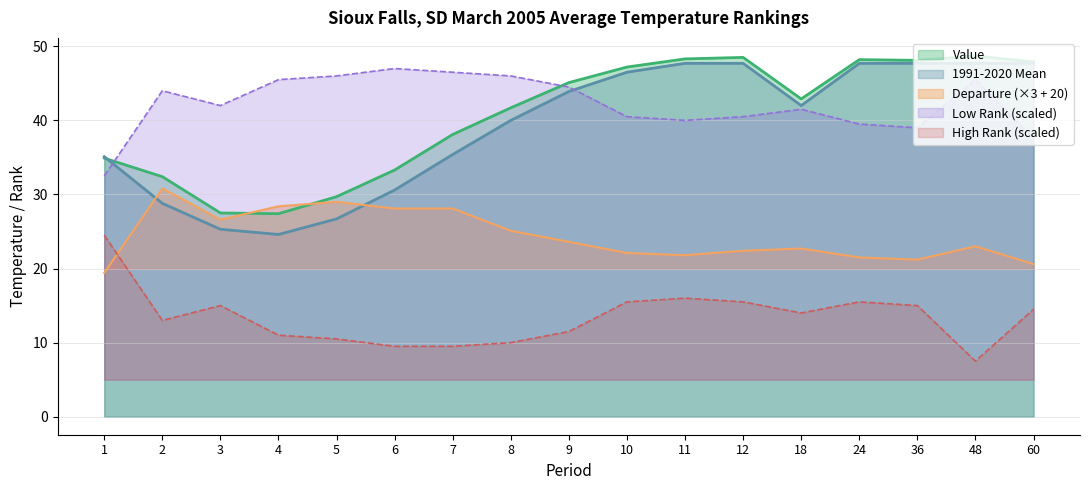

At 24, list the series in order from largest to smallest.

Value, 1991-2020 Mean, Low Rank (scaled), Departure (×3 + 20), High Rank (scaled)